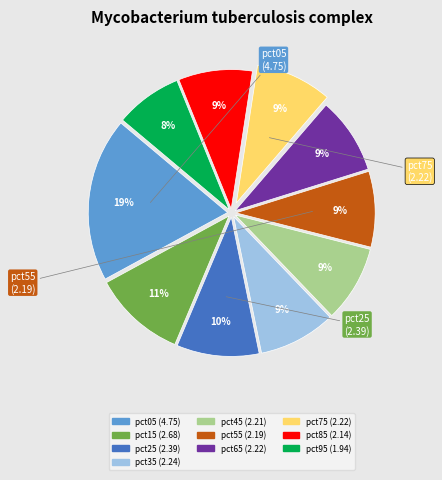

Which slice is the smallest?

pct95